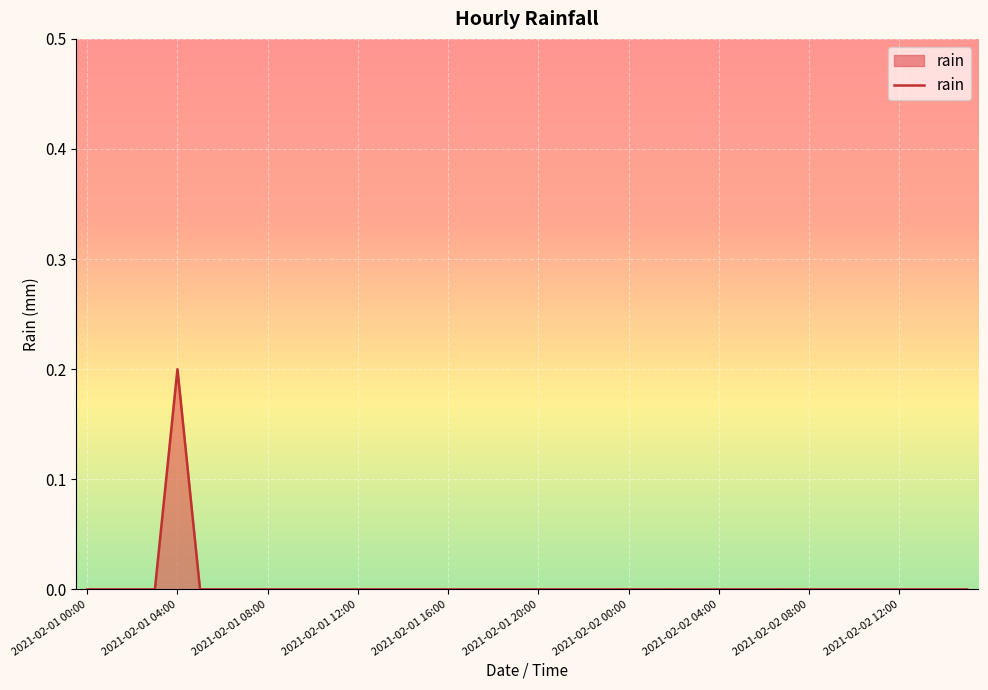

What is the greatest value displayed?

0.2